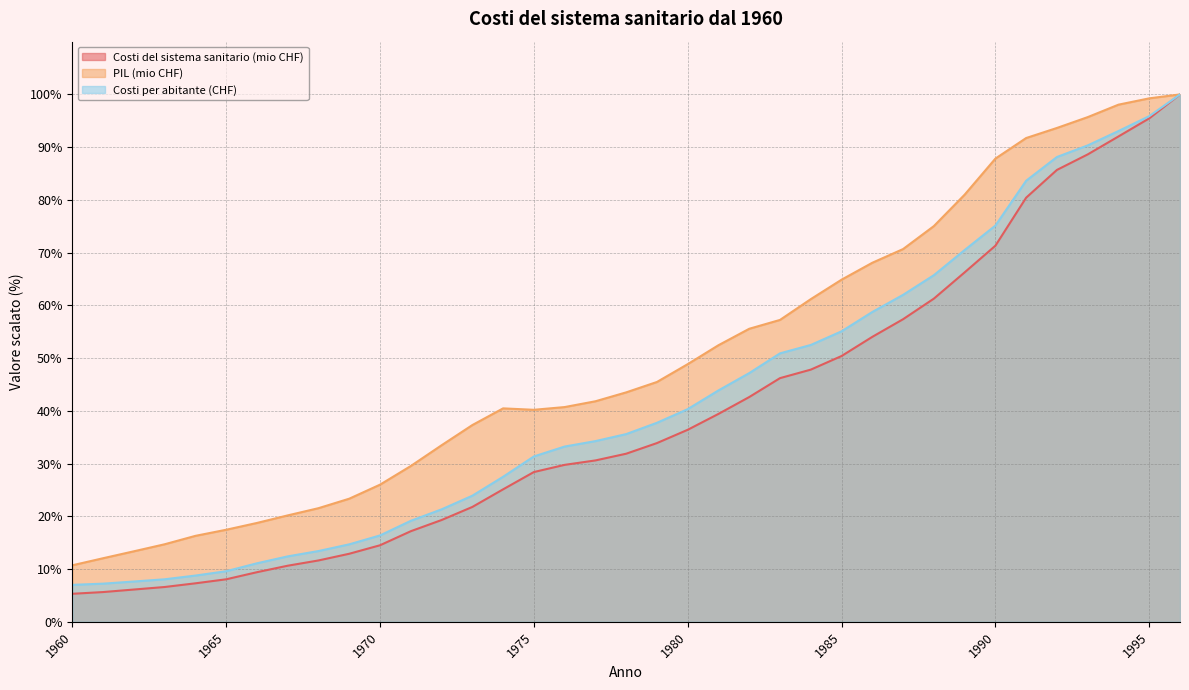

What is the total value across all series at 1993?

274.6